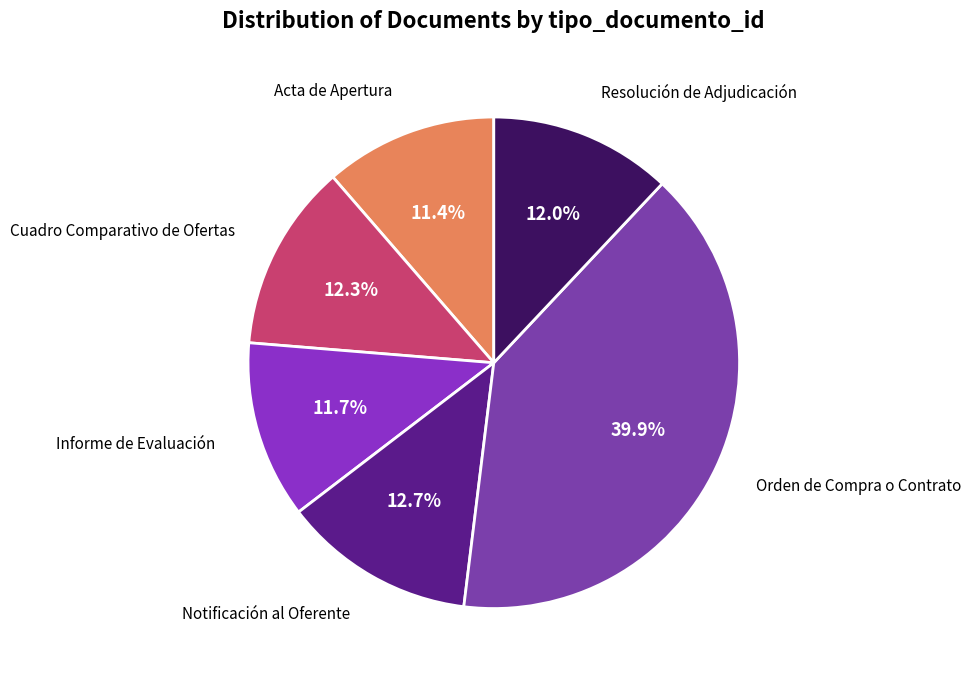

How many segments does this pie chart have?

6